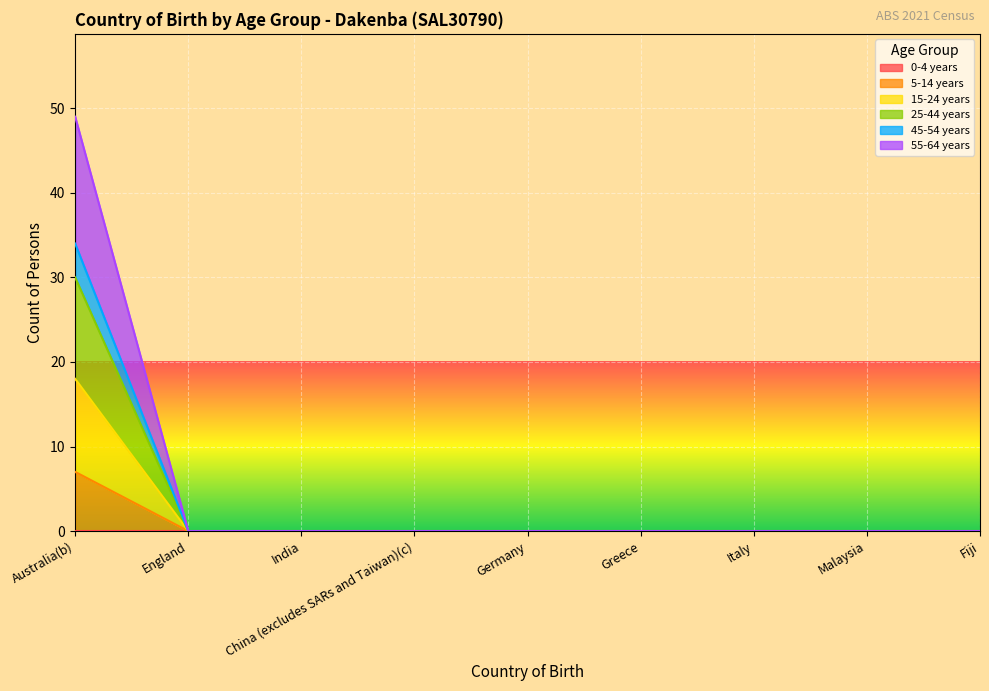

At which category is the sum across all series the highest?

Australia(b)